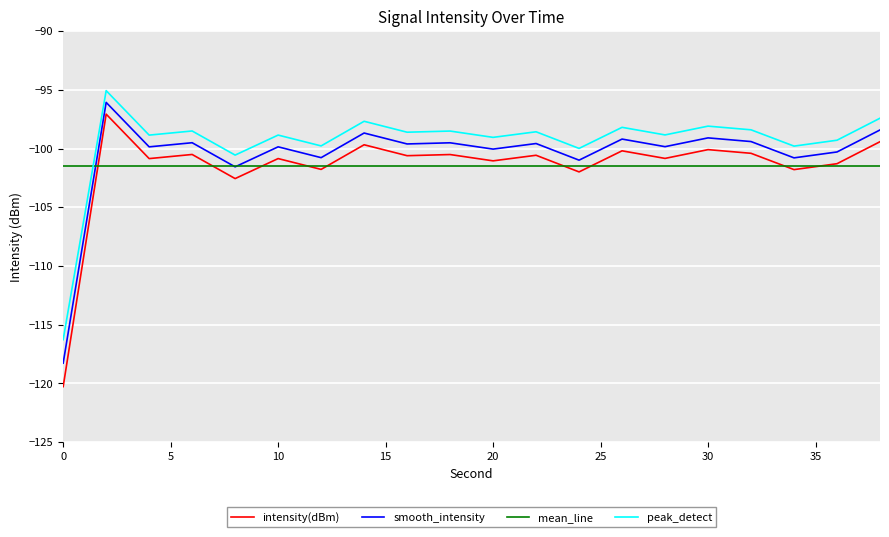

Which series has the widest spread of values?

intensity(dBm)